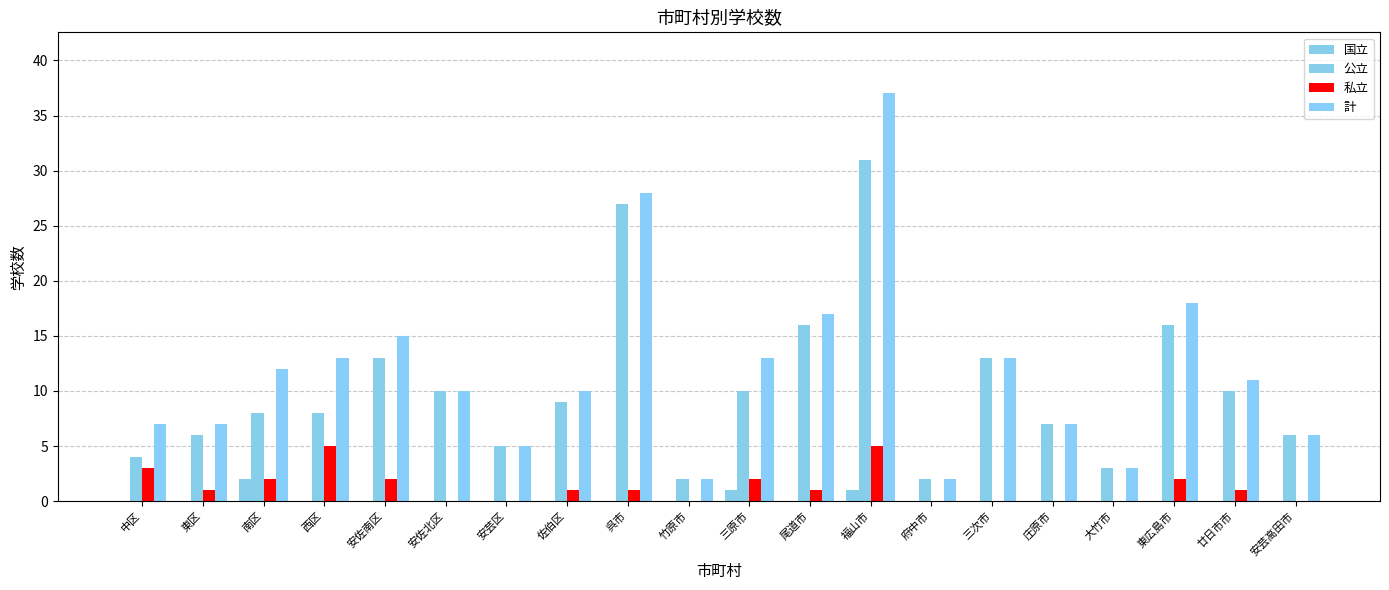

How many series are shown in this chart?

4